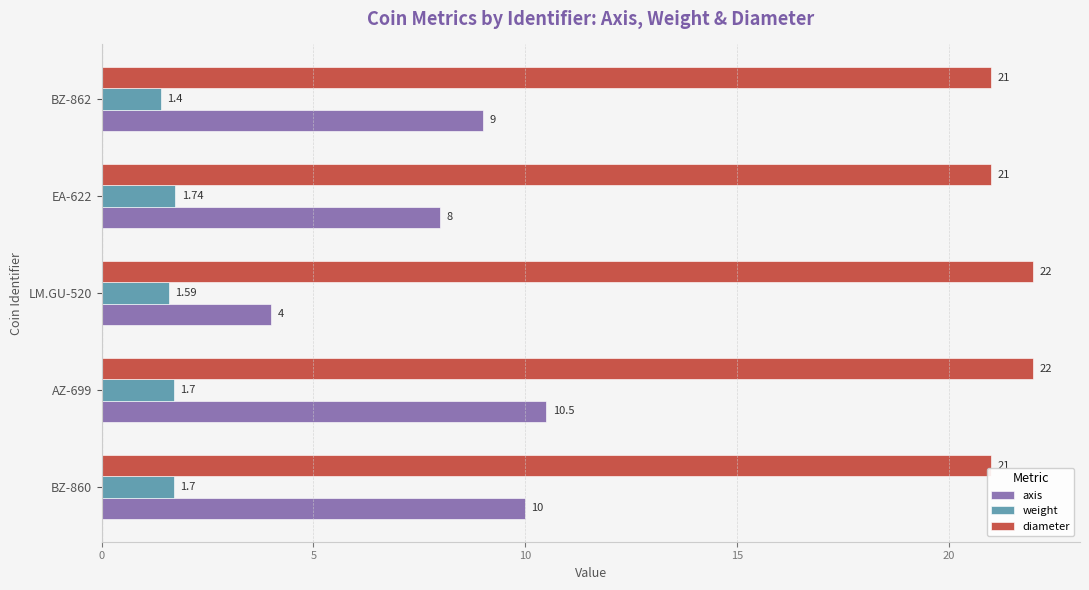

At which category does the chart reach its minimum across all series?

BZ-862